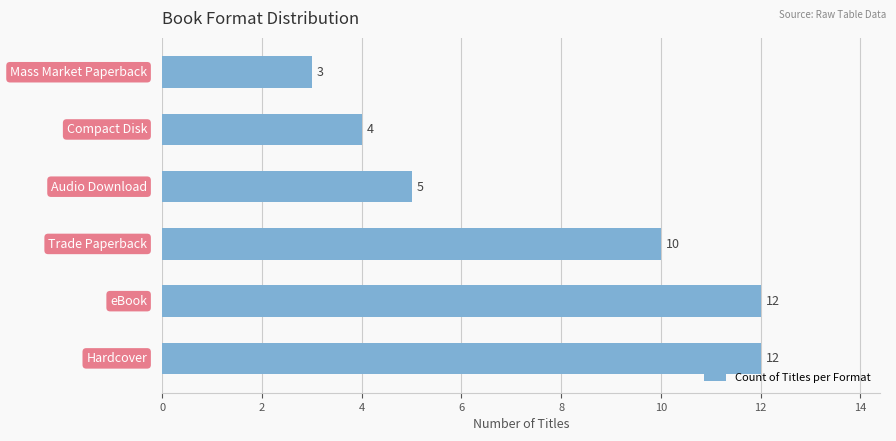

What is the maximum value shown in the chart?

12